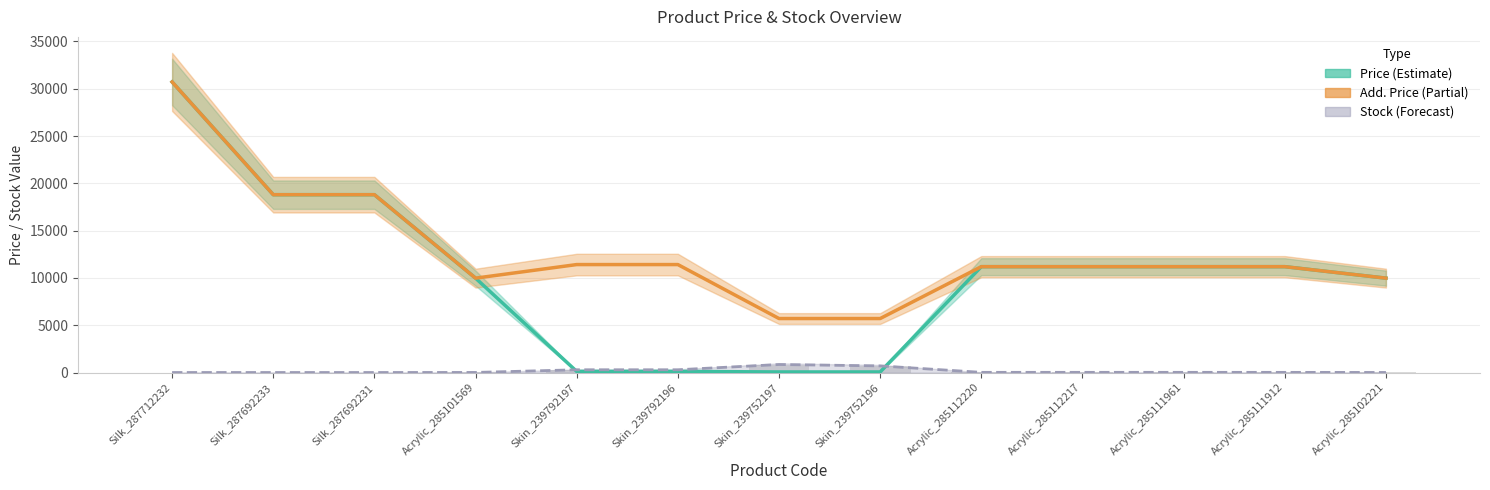

What is the difference between the maximum and minimum values in the Stock (line) series?

845.0